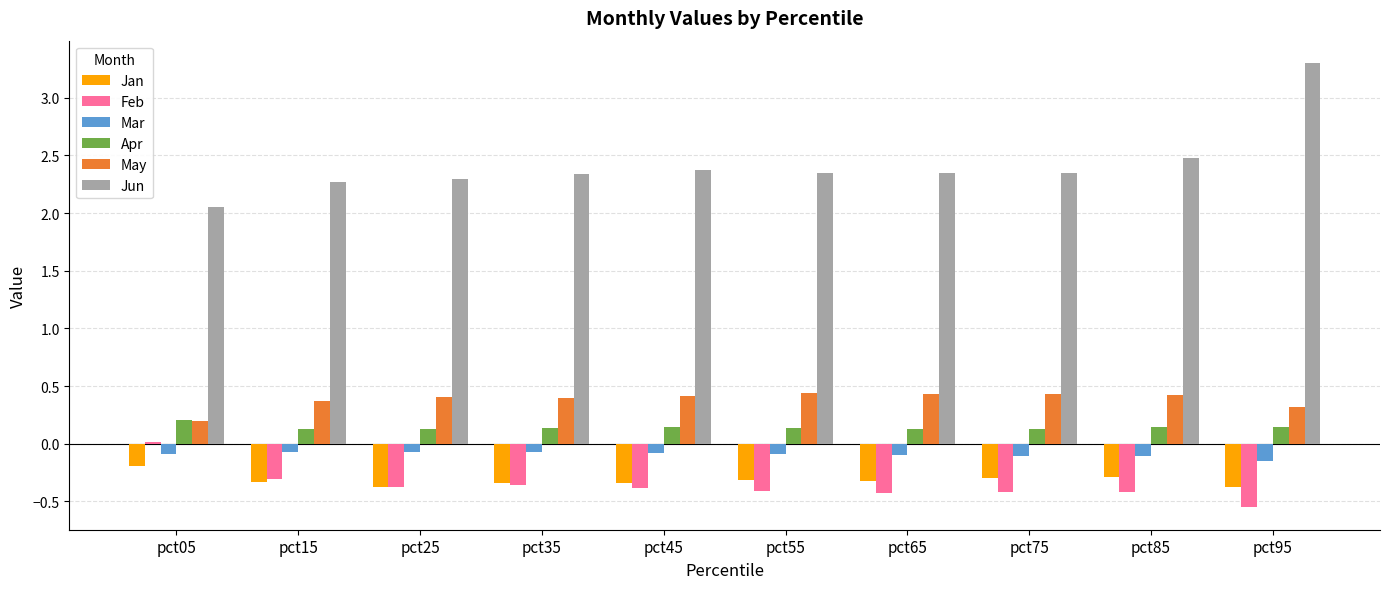

The Feb series shows -0.5 at pct35. True or false?

False